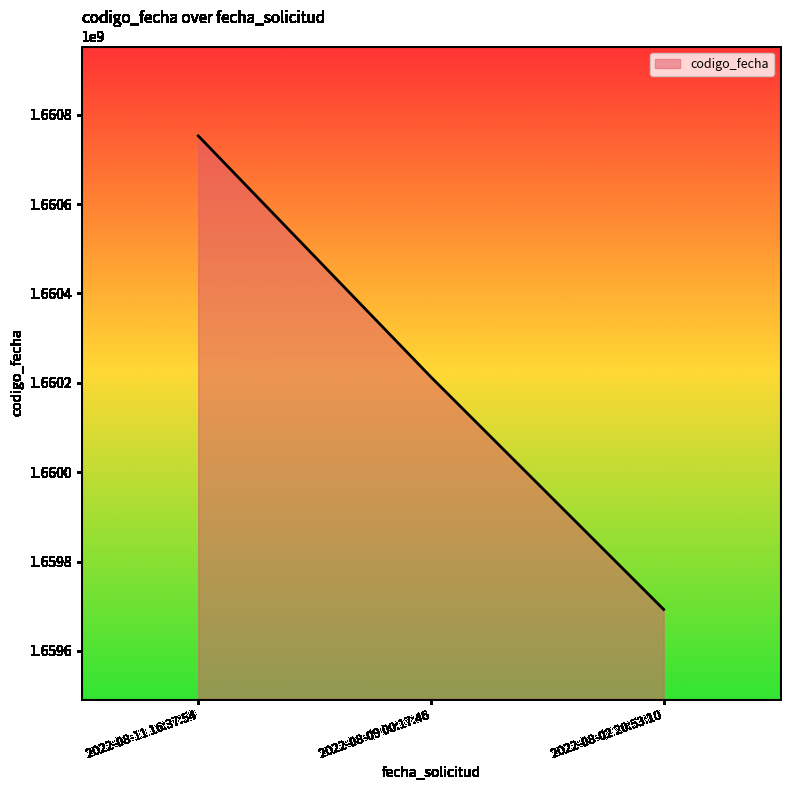

What is the average value?

1660219607